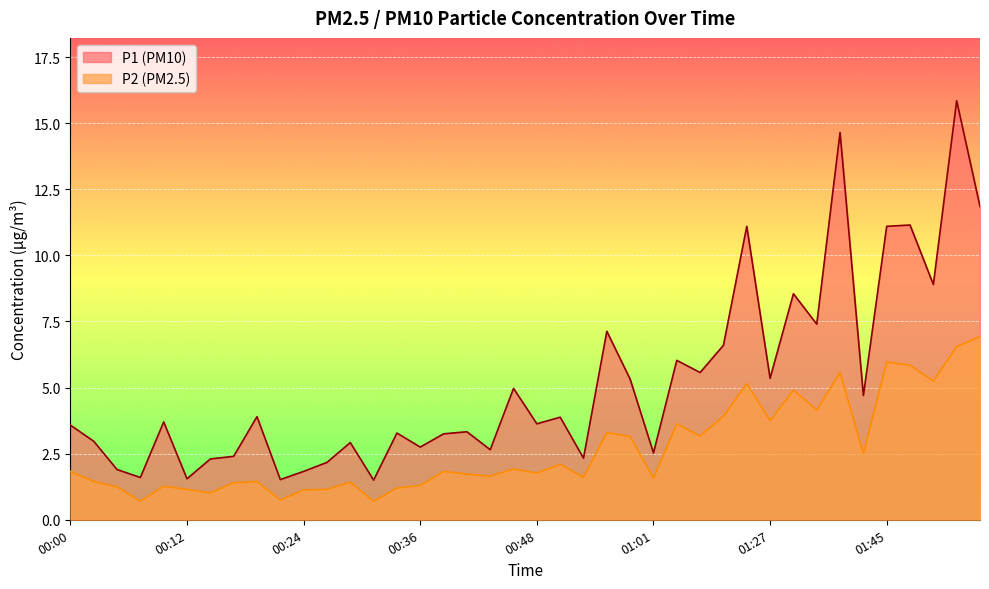

In P2, how many points are higher than both neighbors (excluding endpoints)?

12